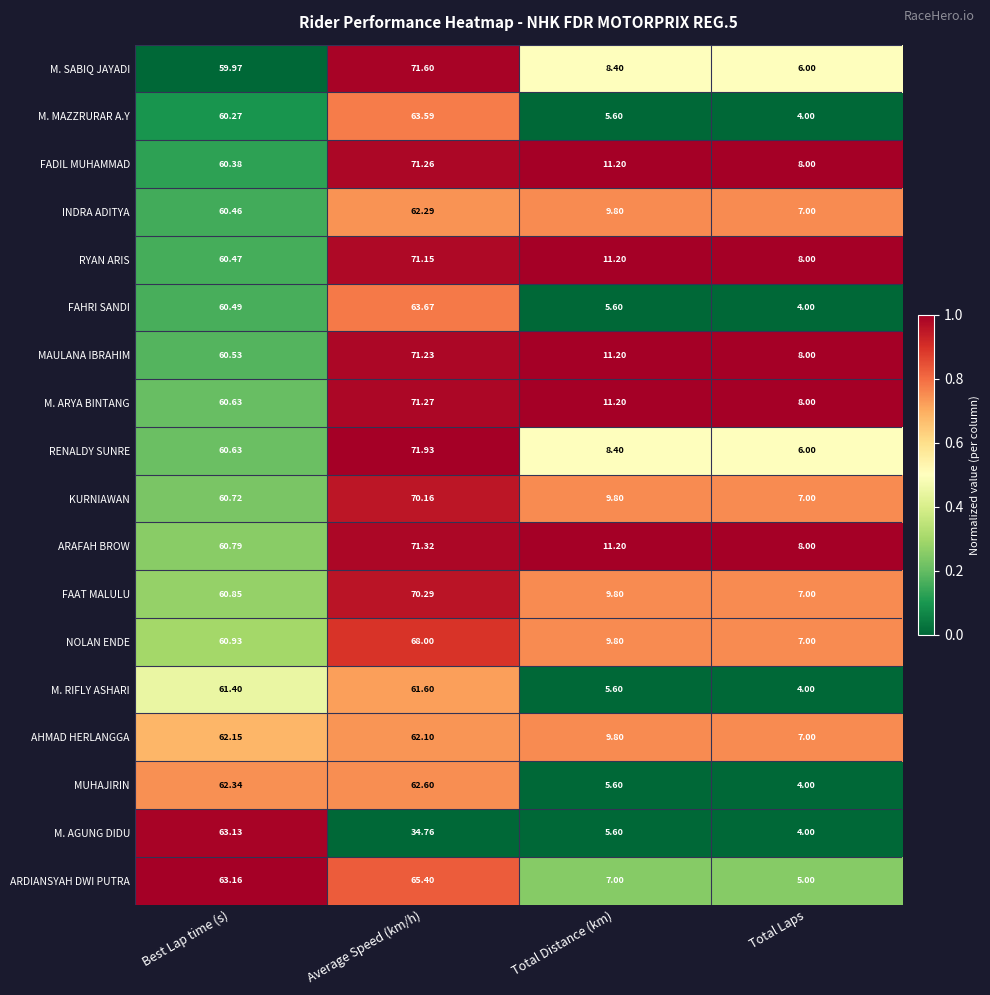

At which label does MUHAJIRIN first exceed 62?

Best Lap time (s)